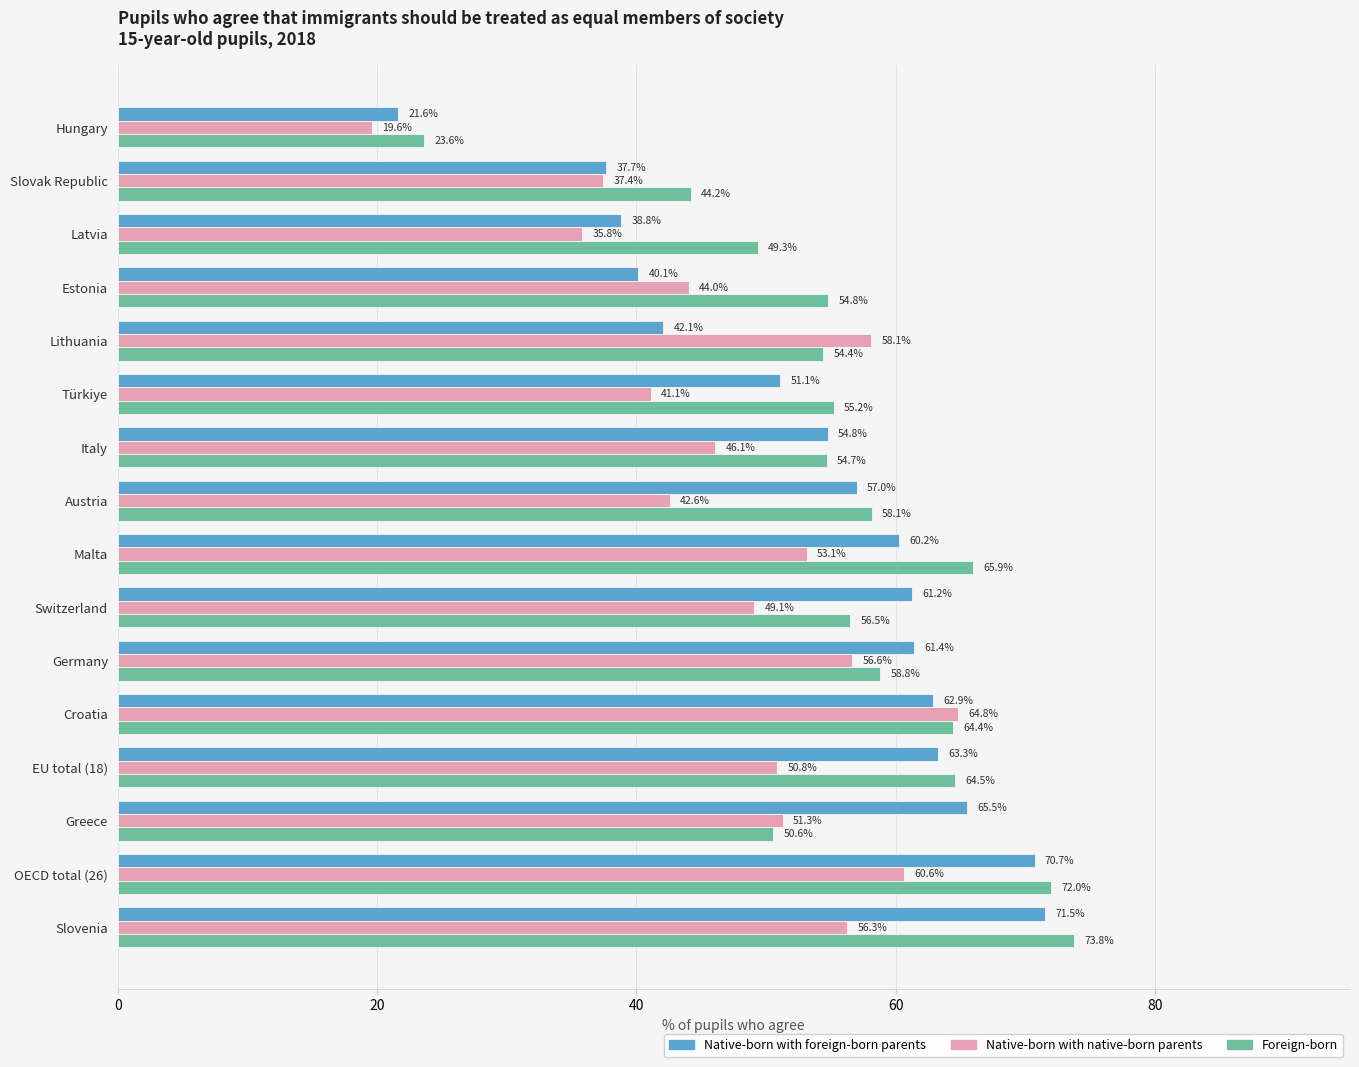

What is the difference between the maximum and minimum values in the Foreign-born series?

50.1